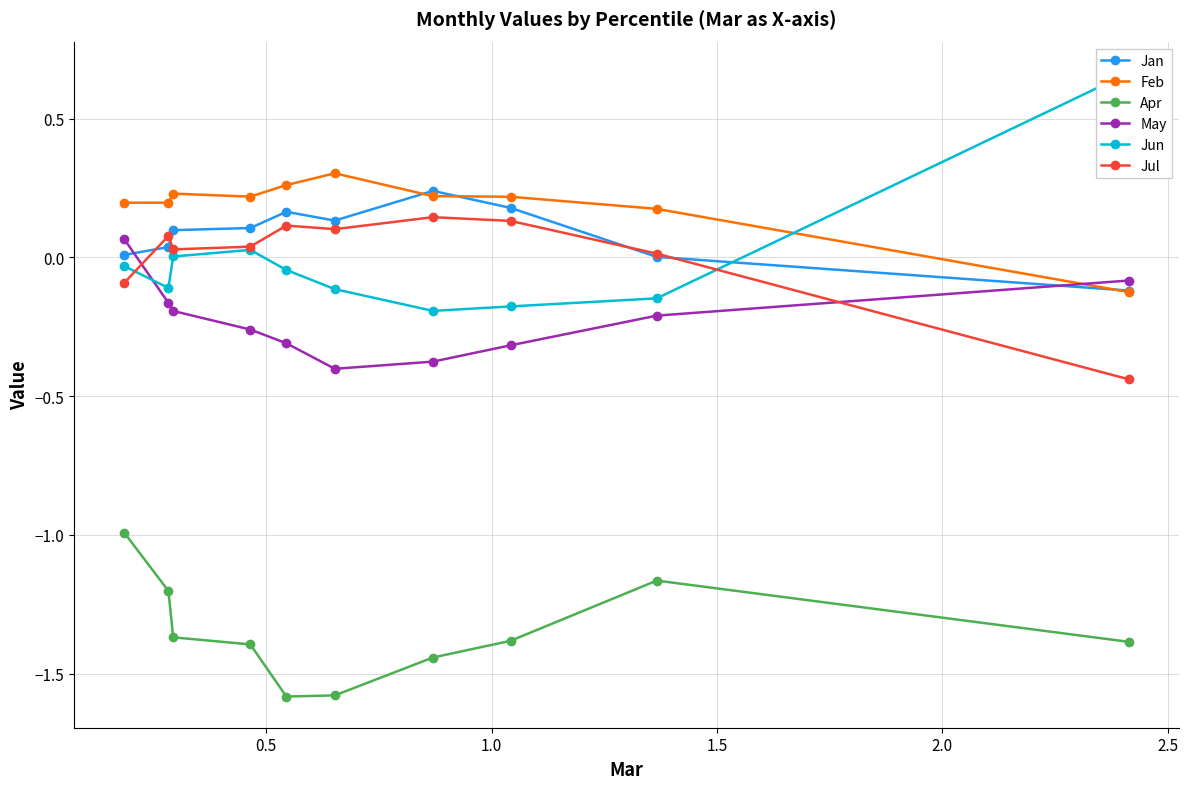

What is the value of the Apr point at the 1st from the left?

-1.0